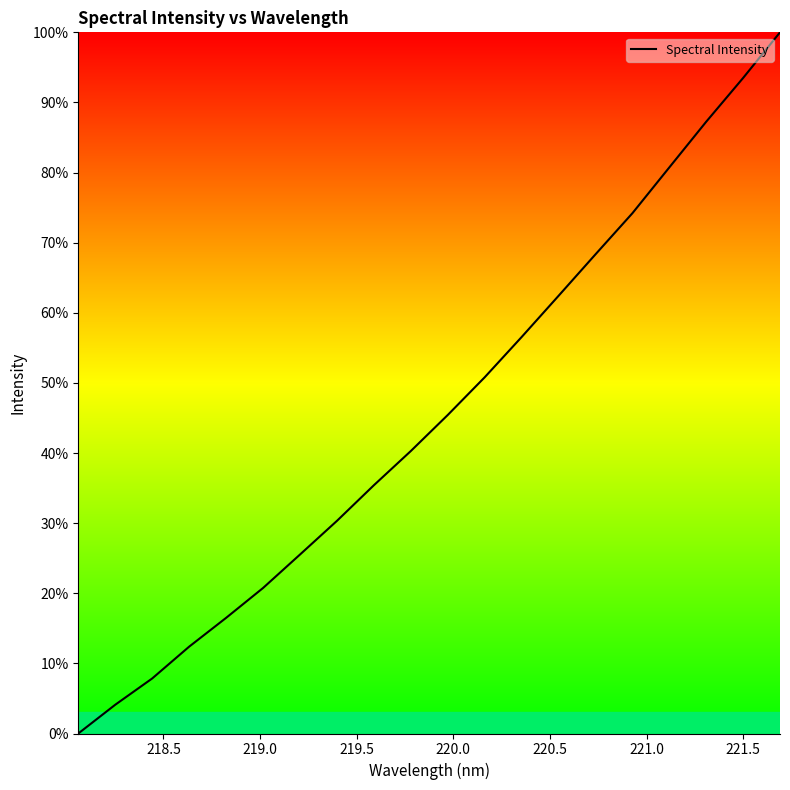

Reading right to left, list all the values displayed in this chart.

100.0	93.5	87.2	80.7	74.2	68.3	62.4	56.5	50.8	45.4	40.3	35.4	30.3	25.5	20.8	16.5	12.4	7.8	4.1	0.0